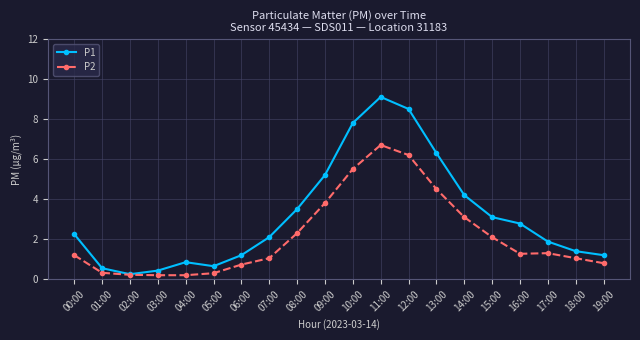

Which category has the highest value in the P1 series?

11:00